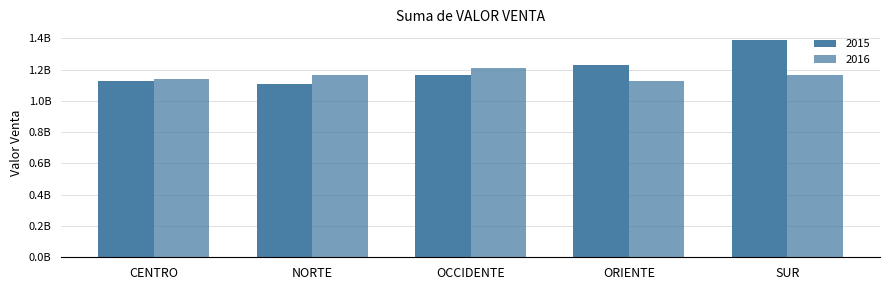

At how many categories does at least one series exceed 1171815866?

3